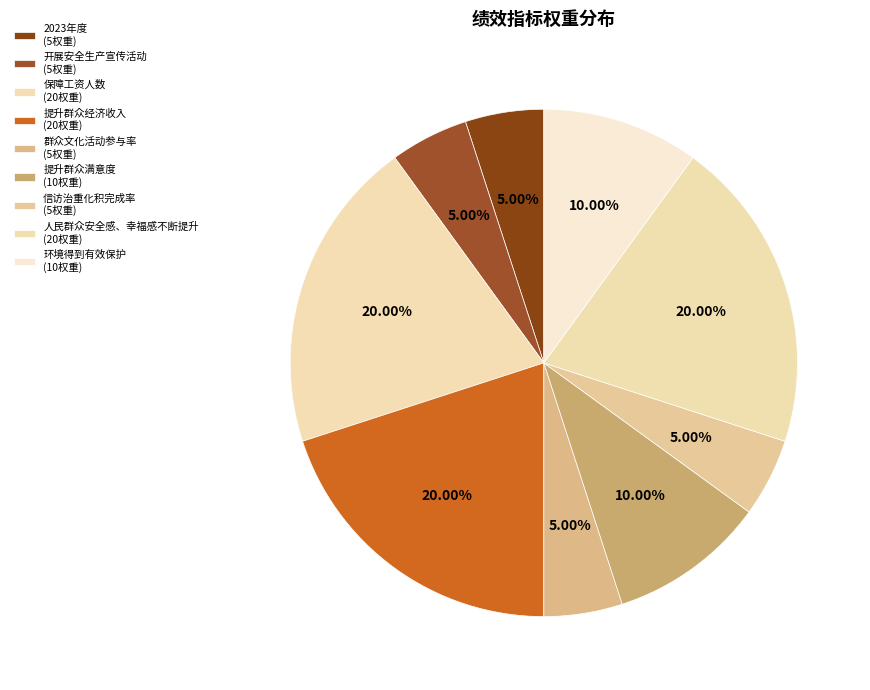

How many segments does this pie chart have?

9